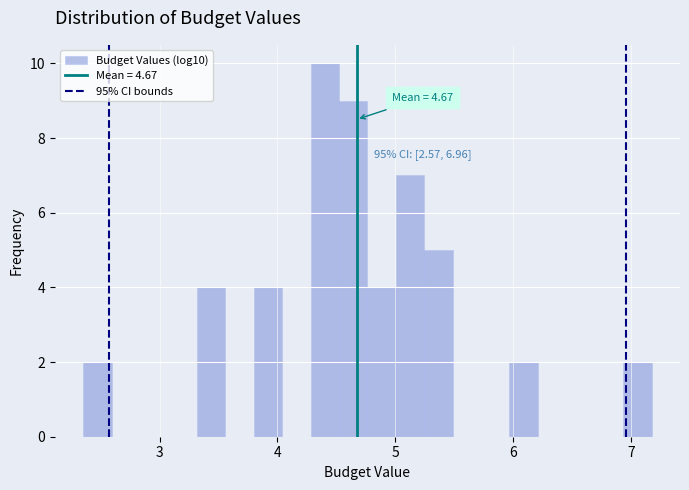

Around what value on the x-axis is the tallest bar? Give the approximate position of its centre, as read against the axis.

4.4